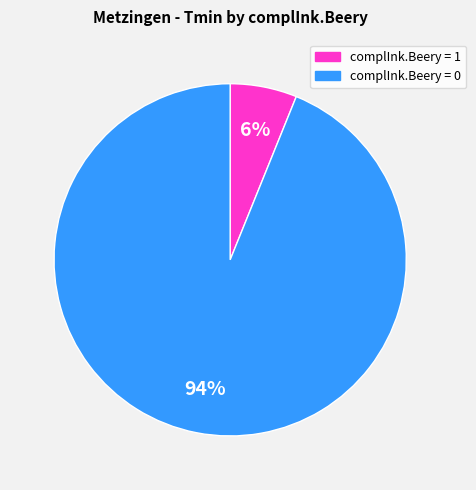

To the nearest percent, what is the average slice percentage?

50%